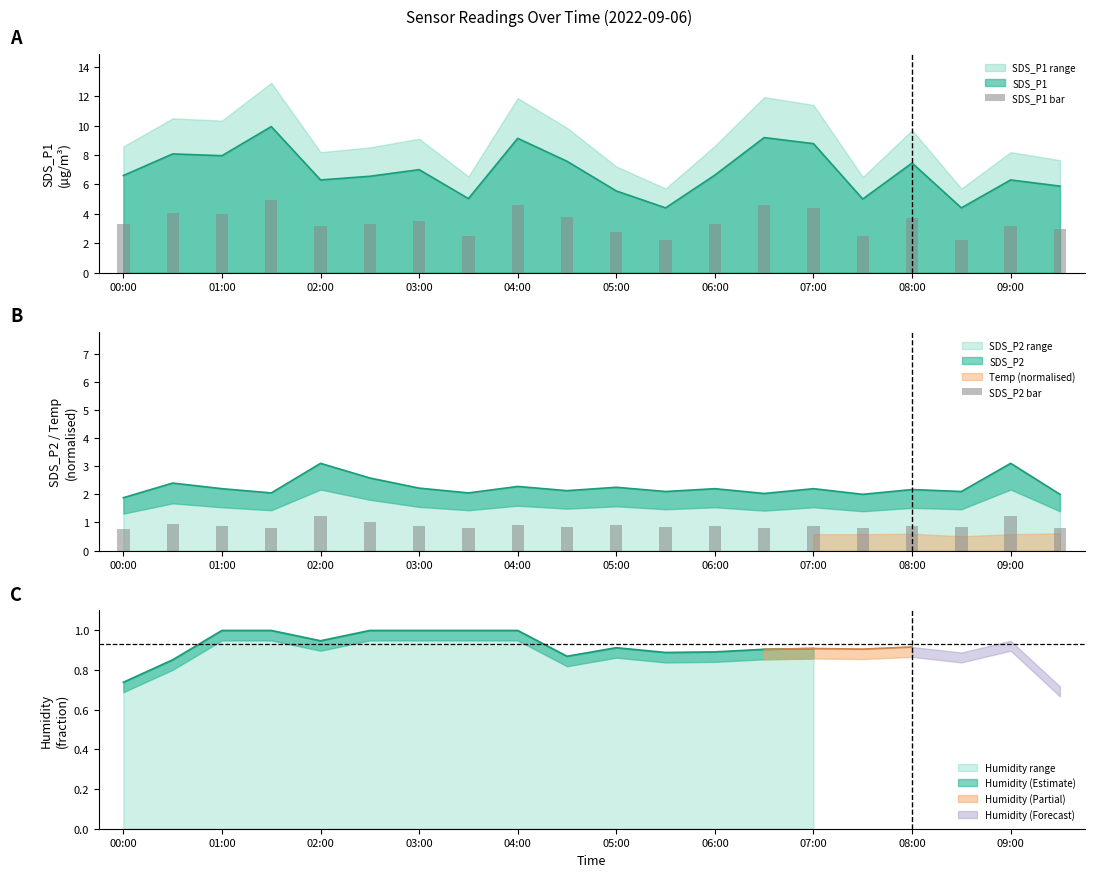

What is the maximum value for SDS_P2 range?

3.1